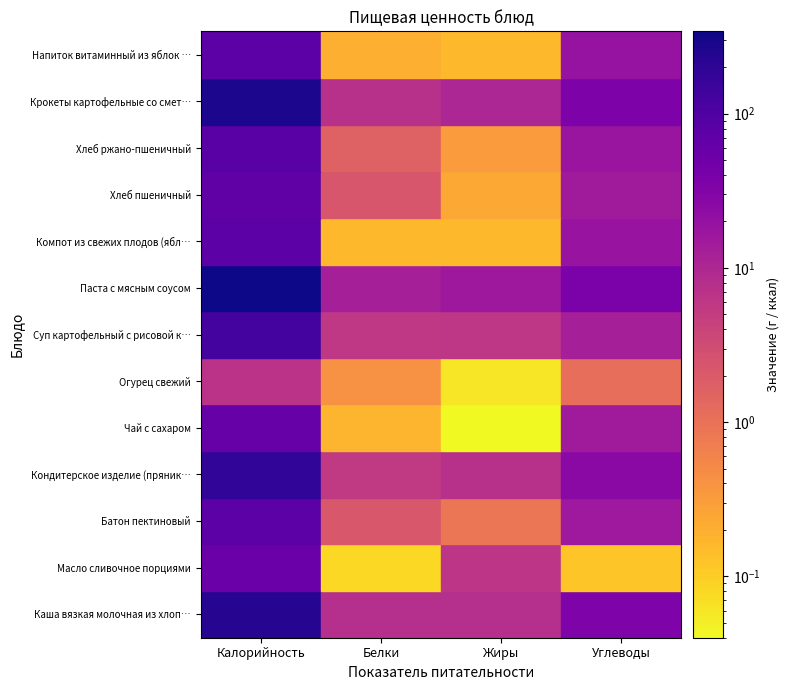

What is the difference between the Крокеты картофельные со сметанным соусом values at Калорийность and Углеводы?

232.1